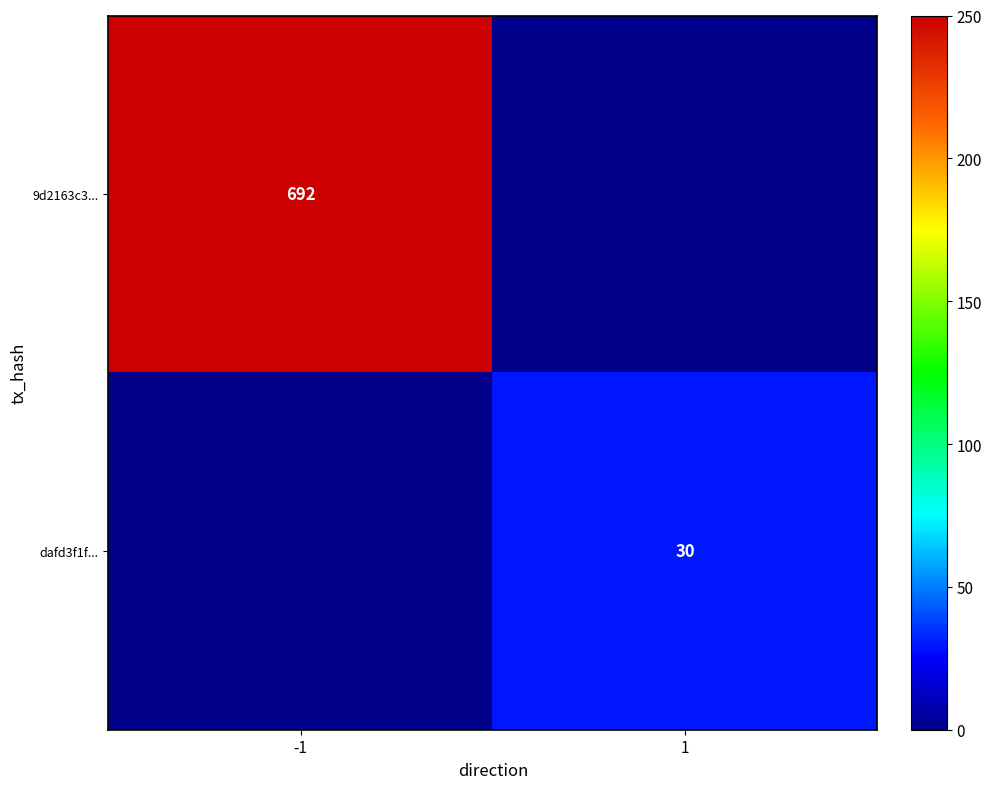

The value of dafd3f1f... at 1 is 44. True or false?

False